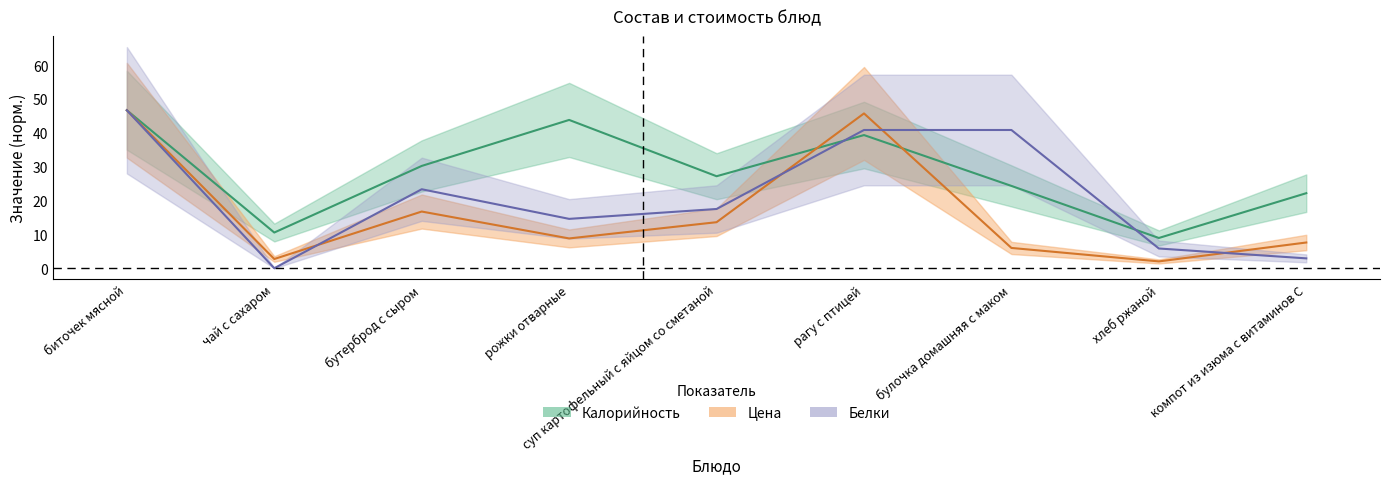

What is the sum of all Калорийность values?

253.4